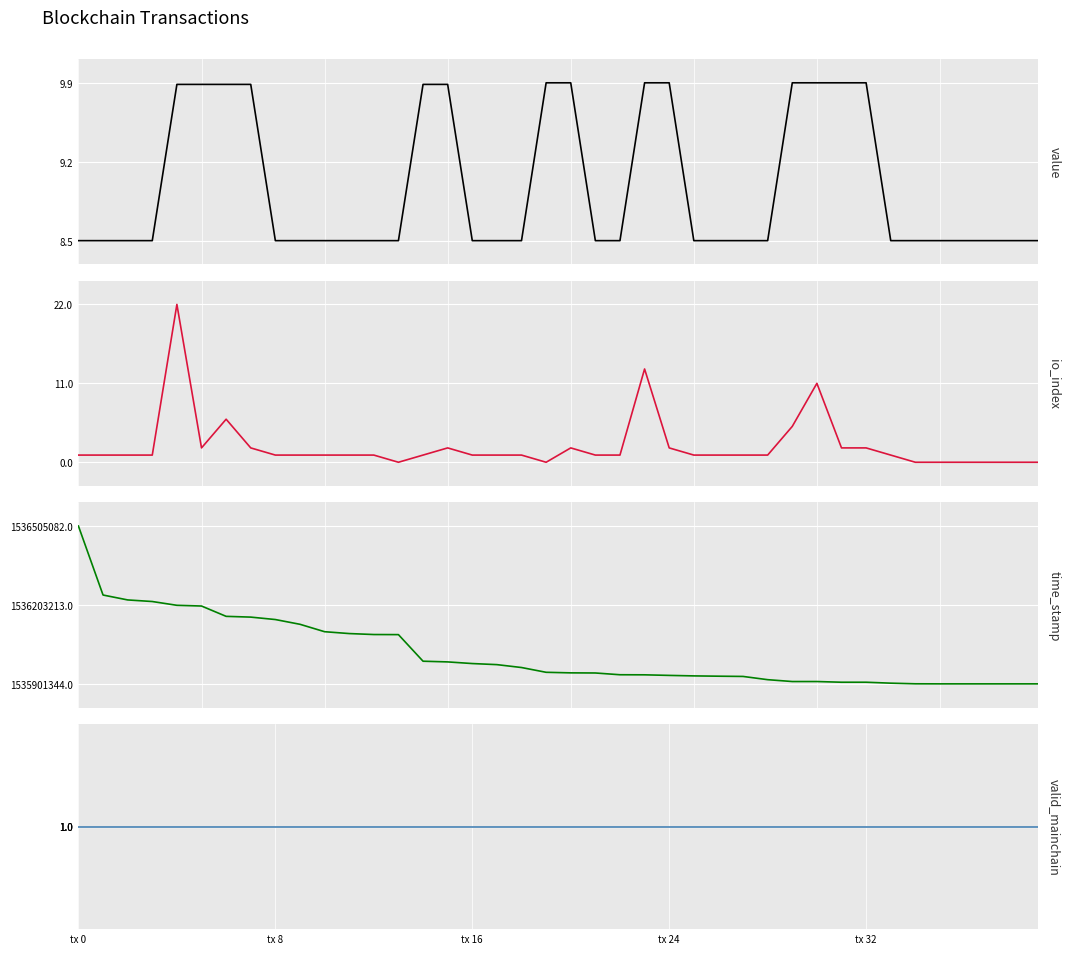

The value of valid_mainchain at tx 32 is 1.0. True or false?

True